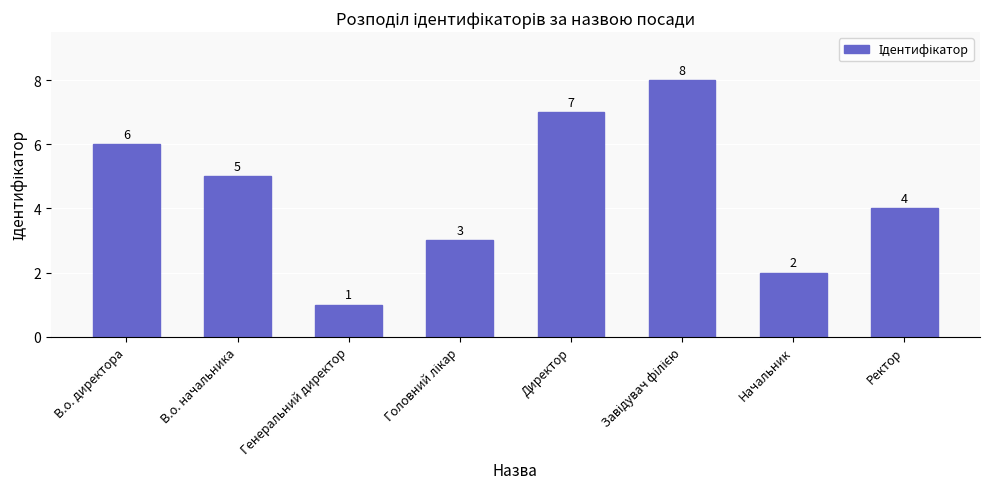

Reading left to right, what are all the values shown in this chart?

6	5	1	3	7	8	2	4